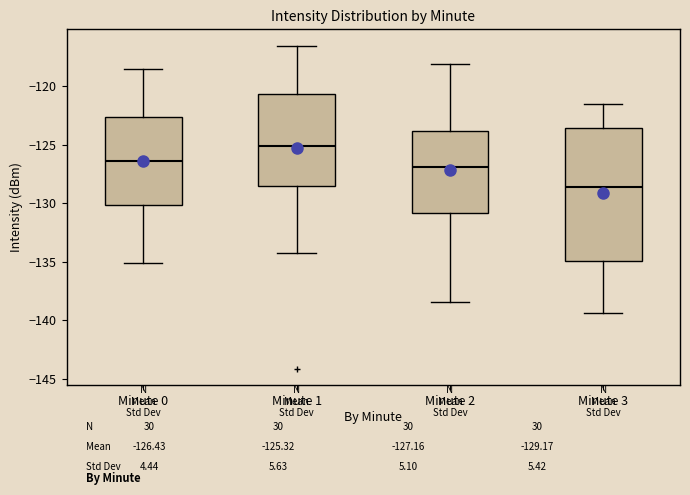

Reading left to right, read every box against the y-axis: the position of its median line, the range the box covers, and the ends of its whiskers. The values are not printed on the chart, so give them approximately, as read against the axis.

Minute 0: median -126.5, box -130.0 to -122.5, whiskers -135.0 to -118.5
Minute 1: median -125.0, box -128.5 to -120.5, whiskers -134.0 to -116.5
Minute 2: median -127.0, box -131.0 to -124.0, whiskers -138.5 to -118.0
Minute 3: median -128.5, box -135.0 to -123.5, whiskers -139.5 to -121.5